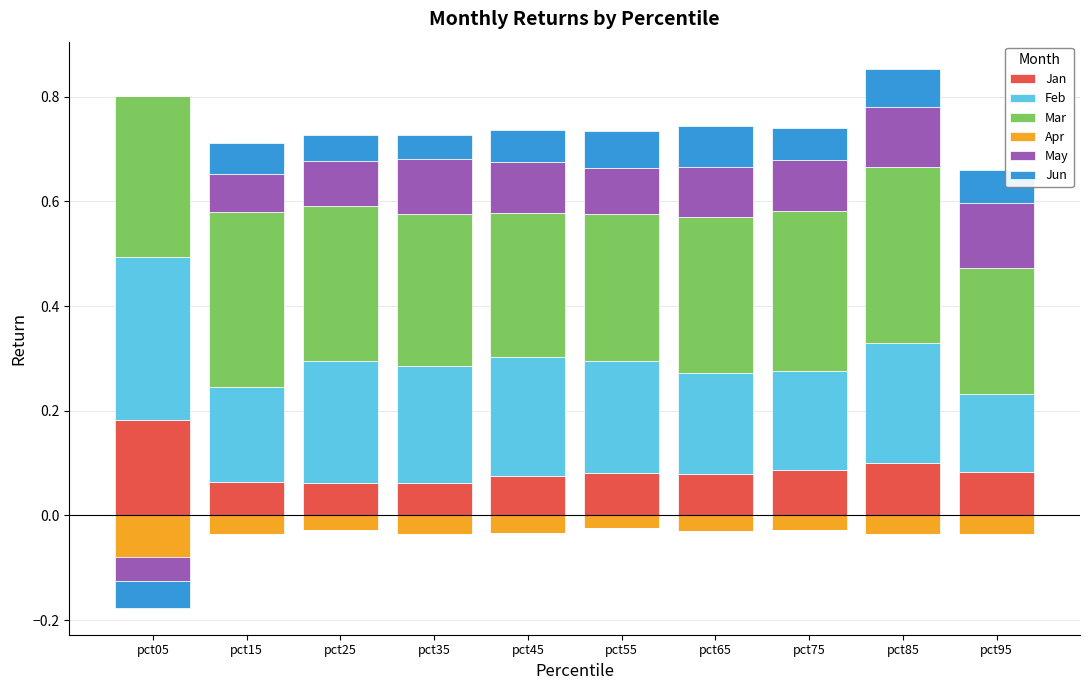

Reading right to left, what are all the values shown in this chart?

Jan: pct95=0.1	pct85=0.1	pct75=0.1	pct65=0.1	pct55=0.1	pct45=0.1	pct35=0.1	pct25=0.1	pct15=0.1	pct05=0.2
Feb: pct95=0.1	pct85=0.2	pct75=0.2	pct65=0.2	pct55=0.2	pct45=0.2	pct35=0.2	pct25=0.2	pct15=0.2	pct05=0.3
Mar: pct95=0.2	pct85=0.3	pct75=0.3	pct65=0.3	pct55=0.3	pct45=0.3	pct35=0.3	pct25=0.3	pct15=0.3	pct05=0.3
Apr: pct95=0.0	pct85=0.0	pct75=0.0	pct65=0.0	pct55=0.0	pct45=0.0	pct35=0.0	pct25=0.0	pct15=0.0	pct05=0.0
May: pct95=0.1	pct85=0.1	pct75=0.1	pct65=0.1	pct55=0.1	pct45=0.1	pct35=0.1	pct25=0.1	pct15=0.1	pct05=0.0
Jun: pct95=0.1	pct85=0.1	pct75=0.1	pct65=0.1	pct55=0.1	pct45=0.1	pct35=0.0	pct25=0.0	pct15=0.1	pct05=0.0